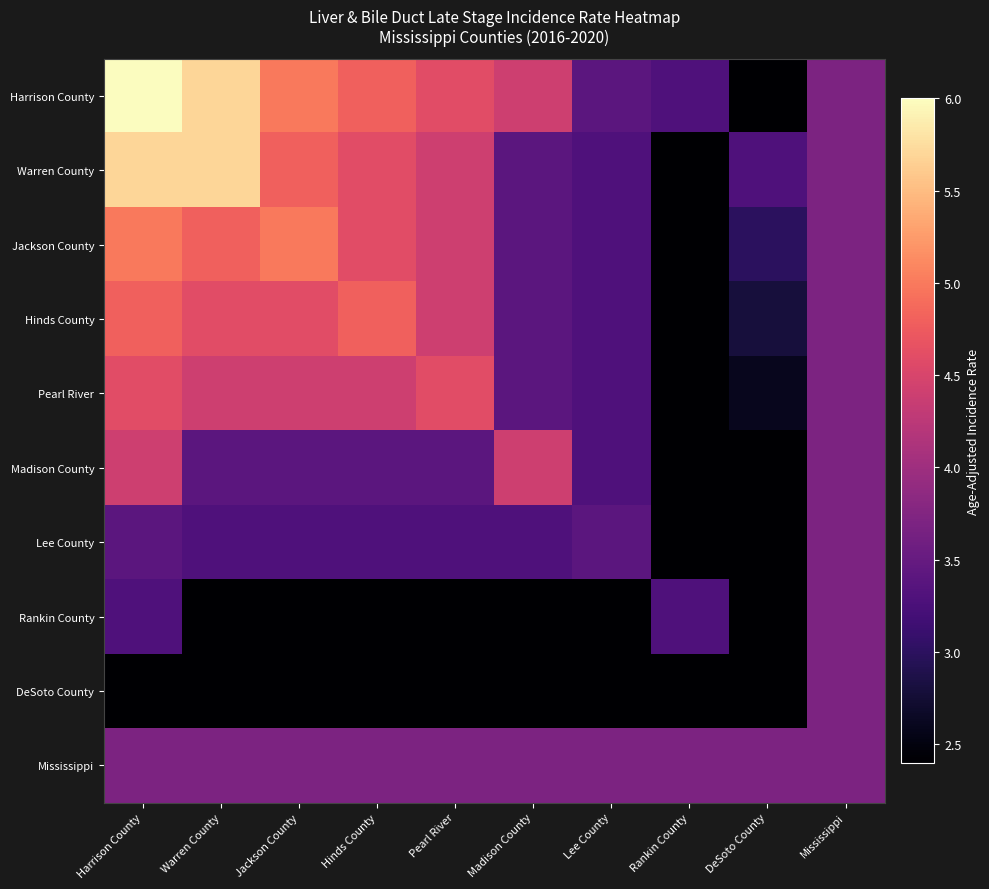

What is the spread (max minus min) of values at Rankin County?

1.5